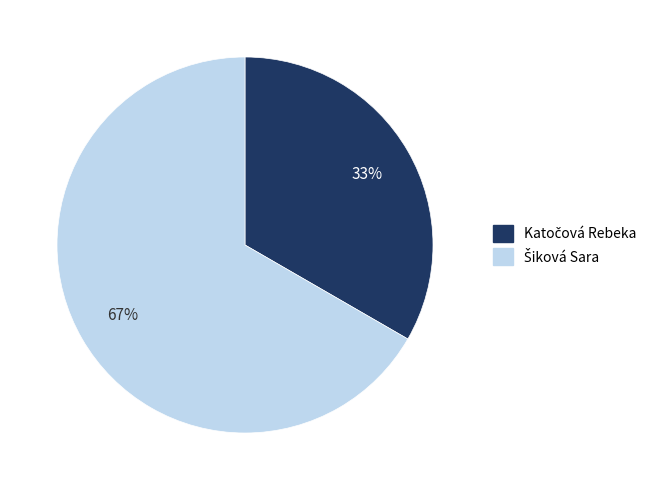

Count the number of slices in the pie.

2